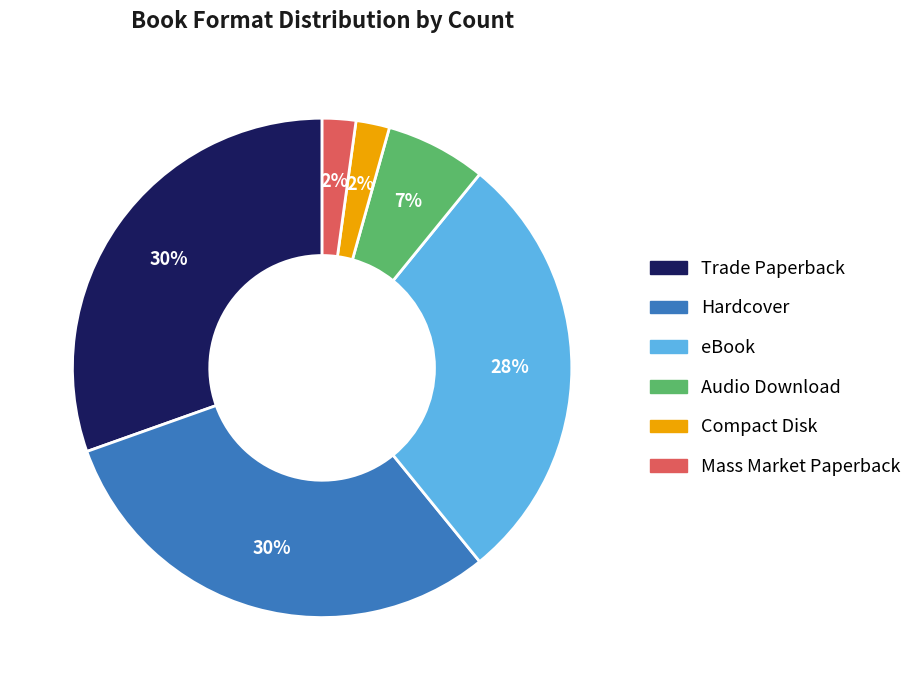

Is there a majority slice in this chart?

No